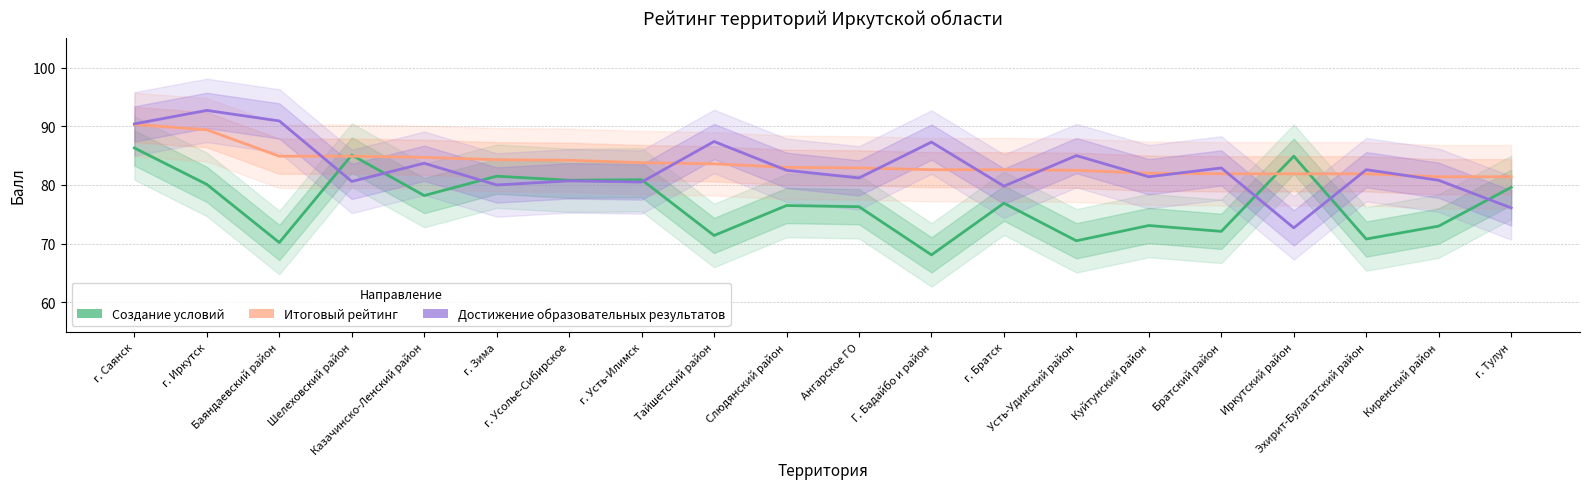

At which label is Итоговый рейтинг closest to 85?

Баяндаевский район